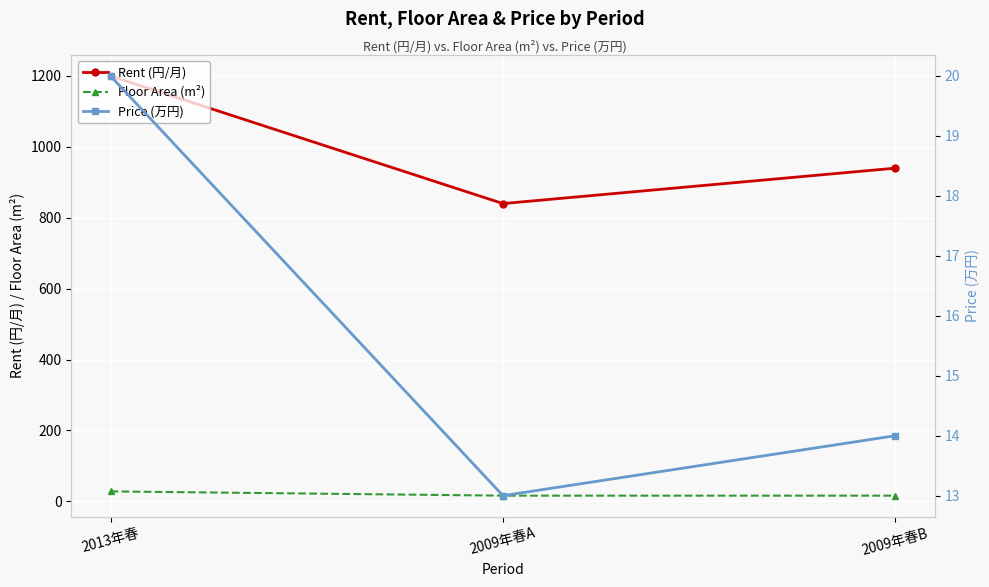

What is the maximum value for Floor Area (m²)?

28